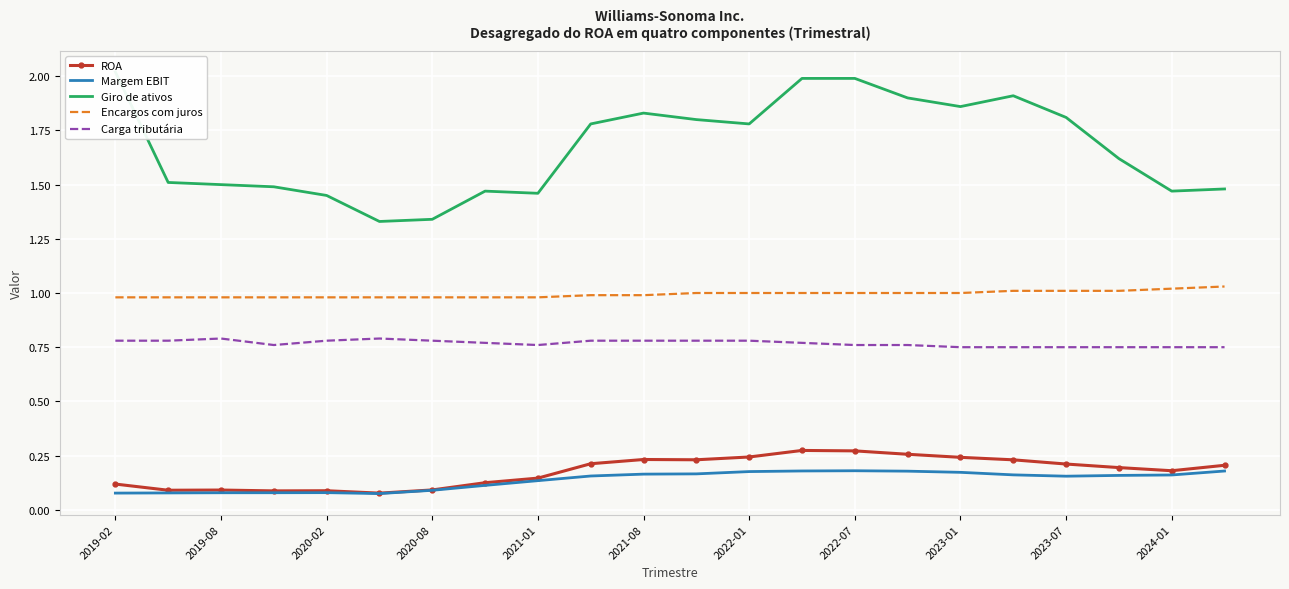

Is this an area chart (filled region under the line)?

No